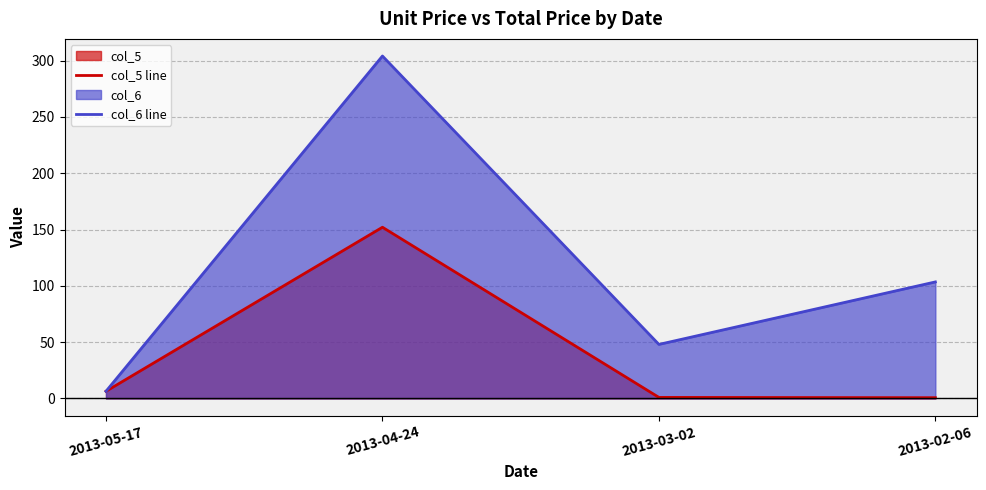

How many data points in col_5 line are above 6?

2